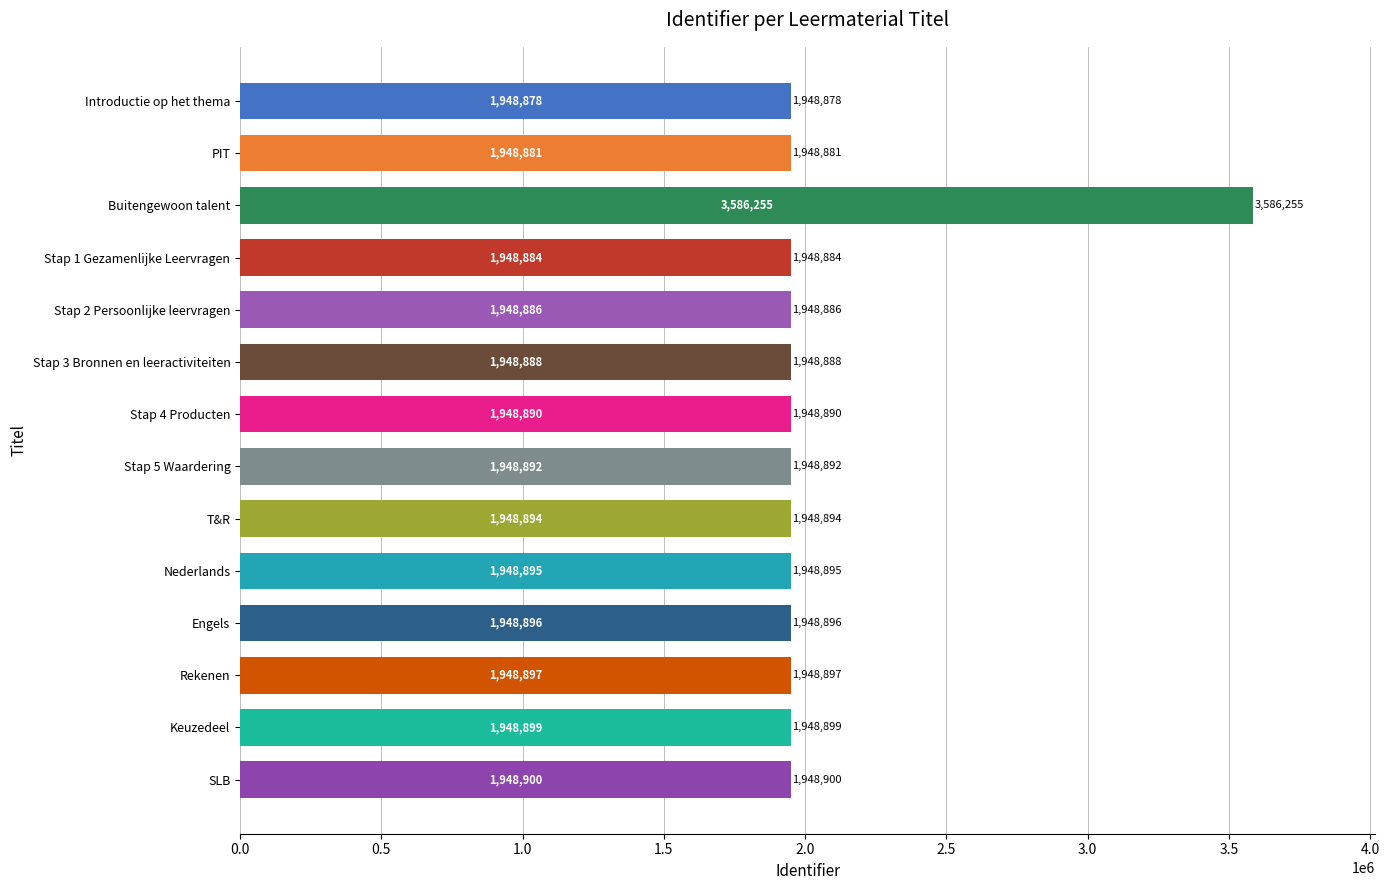

What is the smallest value displayed?

1948878